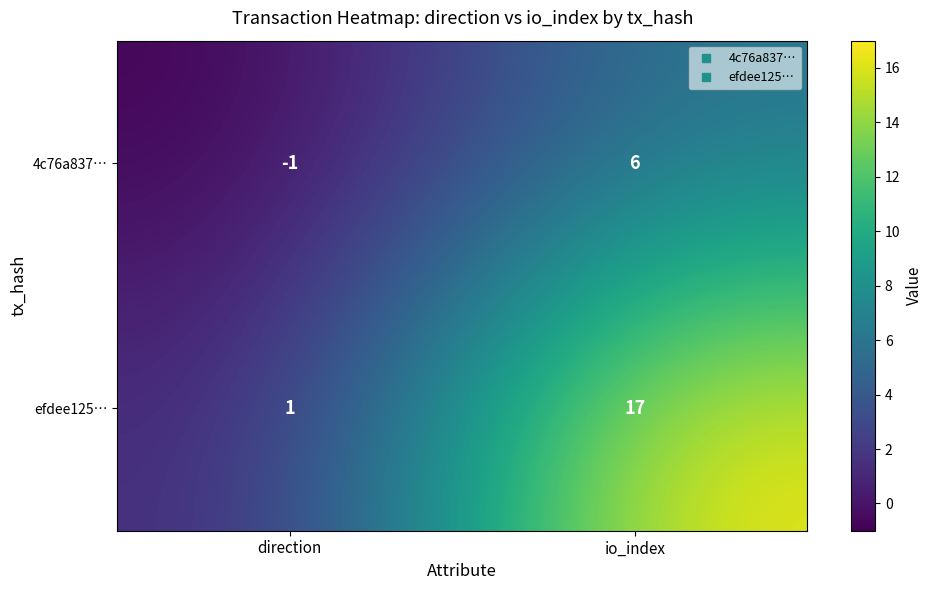

True or false: 4c76a837… has a value of -1 at direction.

True